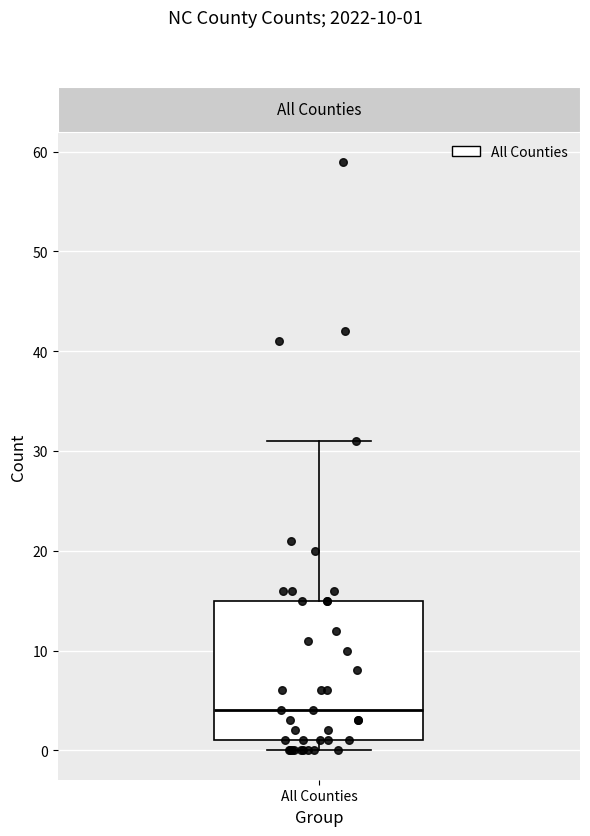

Transcribe this box plot: give where the median line is, the range the box spans, and where the two whiskers end, as read against the y-axis. The values are not printed on the chart, so give them approximately, as read against the axis.

median 4, box 1 to 15, whiskers 0 to 31